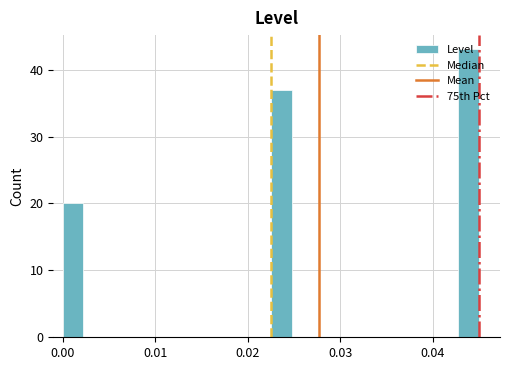

Read against the x-axis, roughly where is the centre of the tallest bar?

0.044